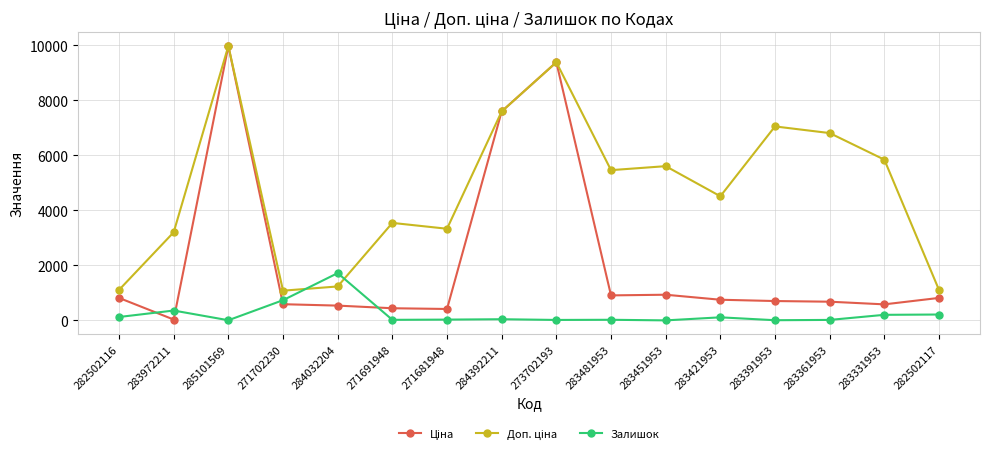

What is the greatest value displayed?

9975.0